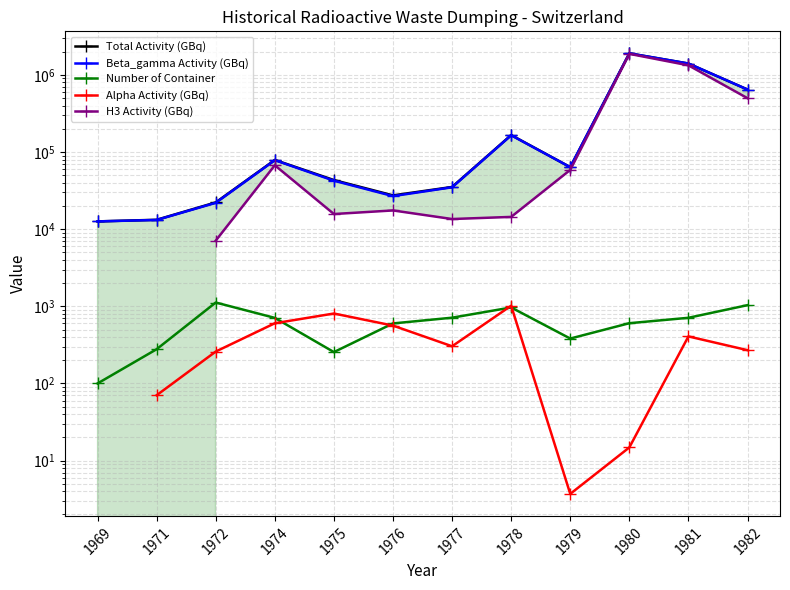

True or false: Alpha Activity (GBq) has a value of 70.3 at 1971.

True